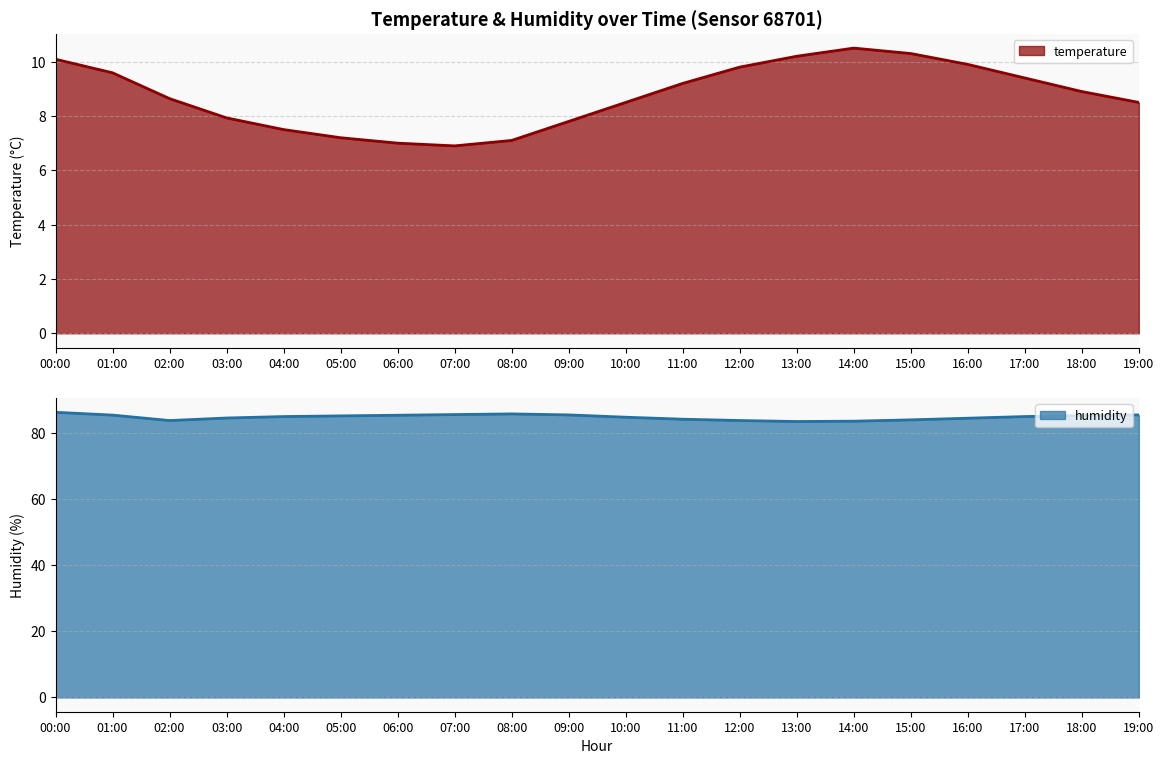

The temperature series shows 11.9 at 08:00. True or false?

False